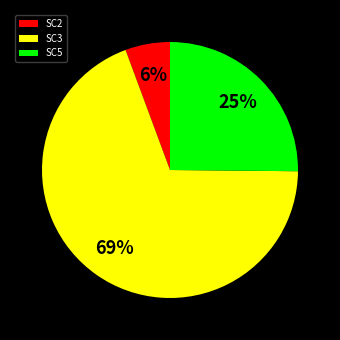

Combined, do SC3 and SC5 account for over 50%?

Yes